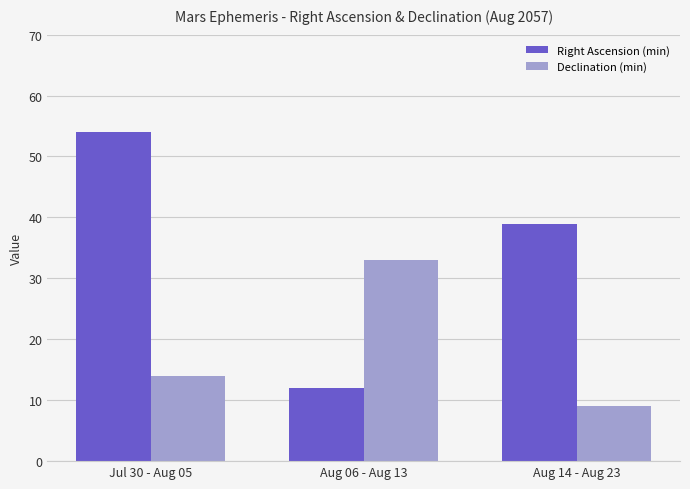

How many groups of bars are there?

3